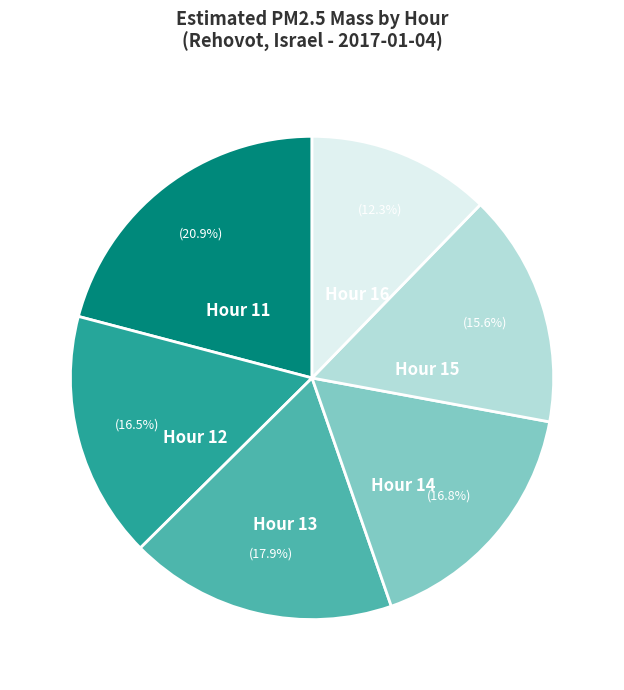

Is there any slice that represents more than half of the pie?

No